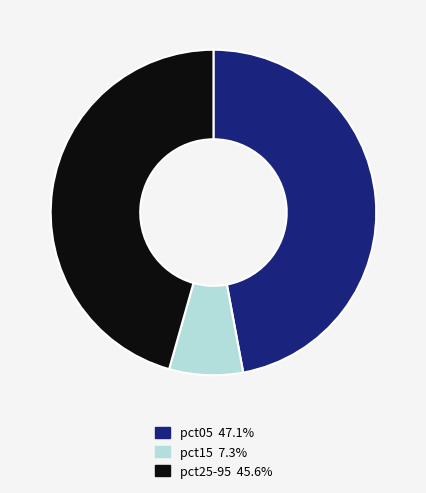

Does pct25-95 45.6% represent more than half of the total?

No